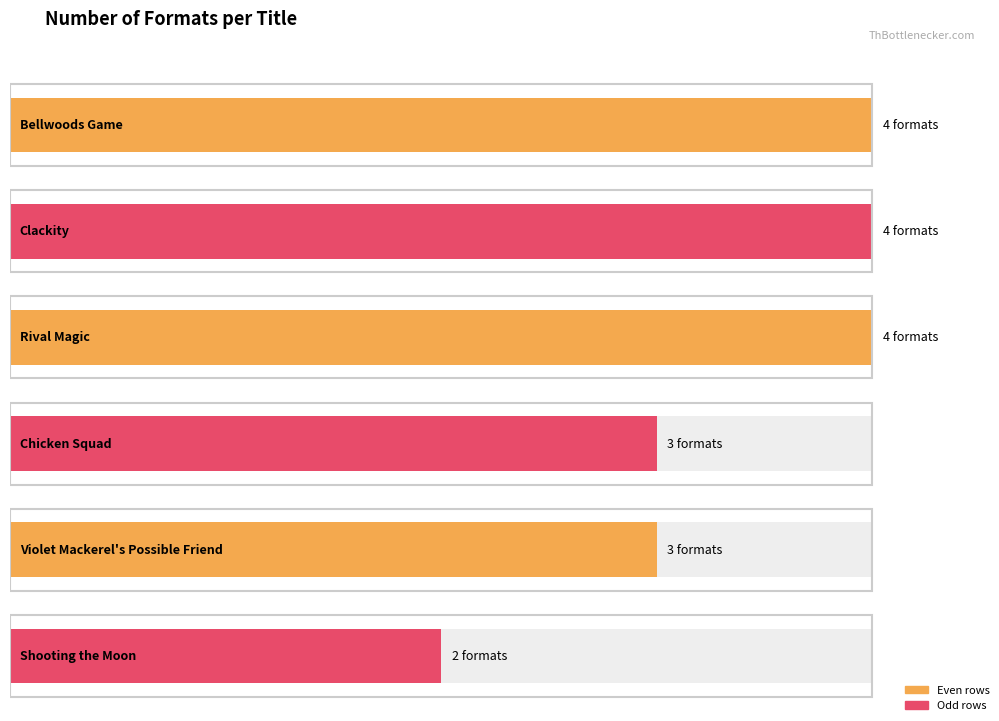

What is the ratio of the value at Chicken Squad to the value at Rival Magic?

0.8